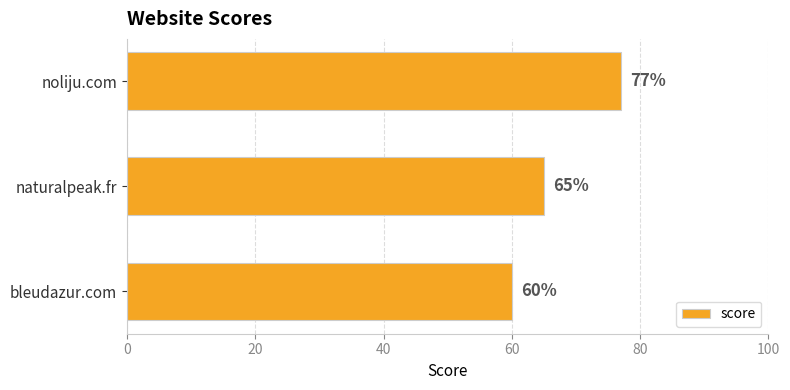

What is the average value?

67